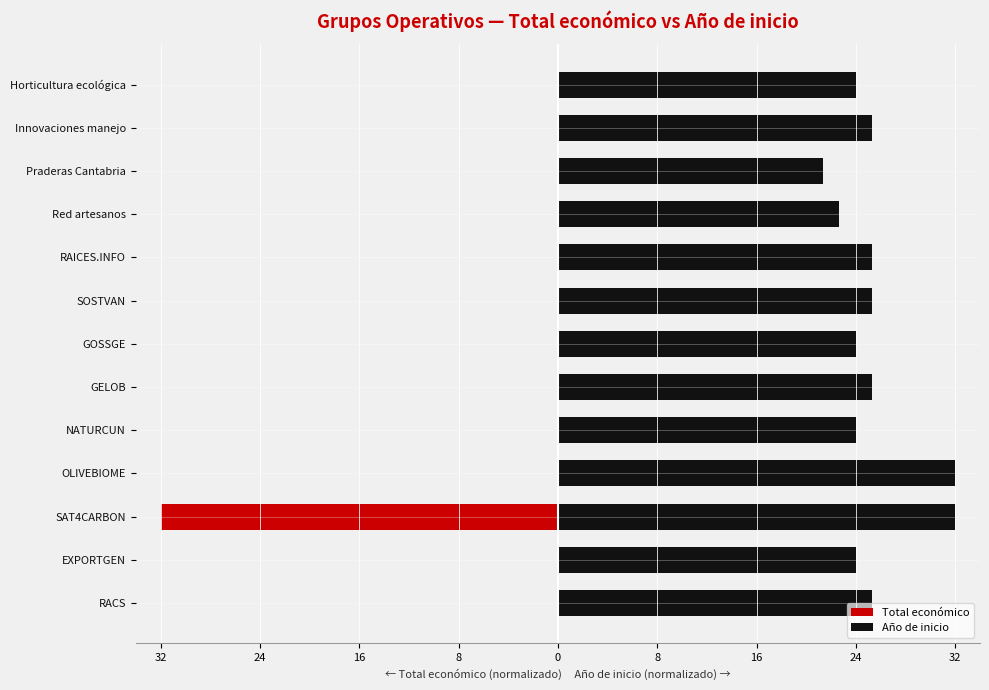

Are the bars horizontal?

Yes